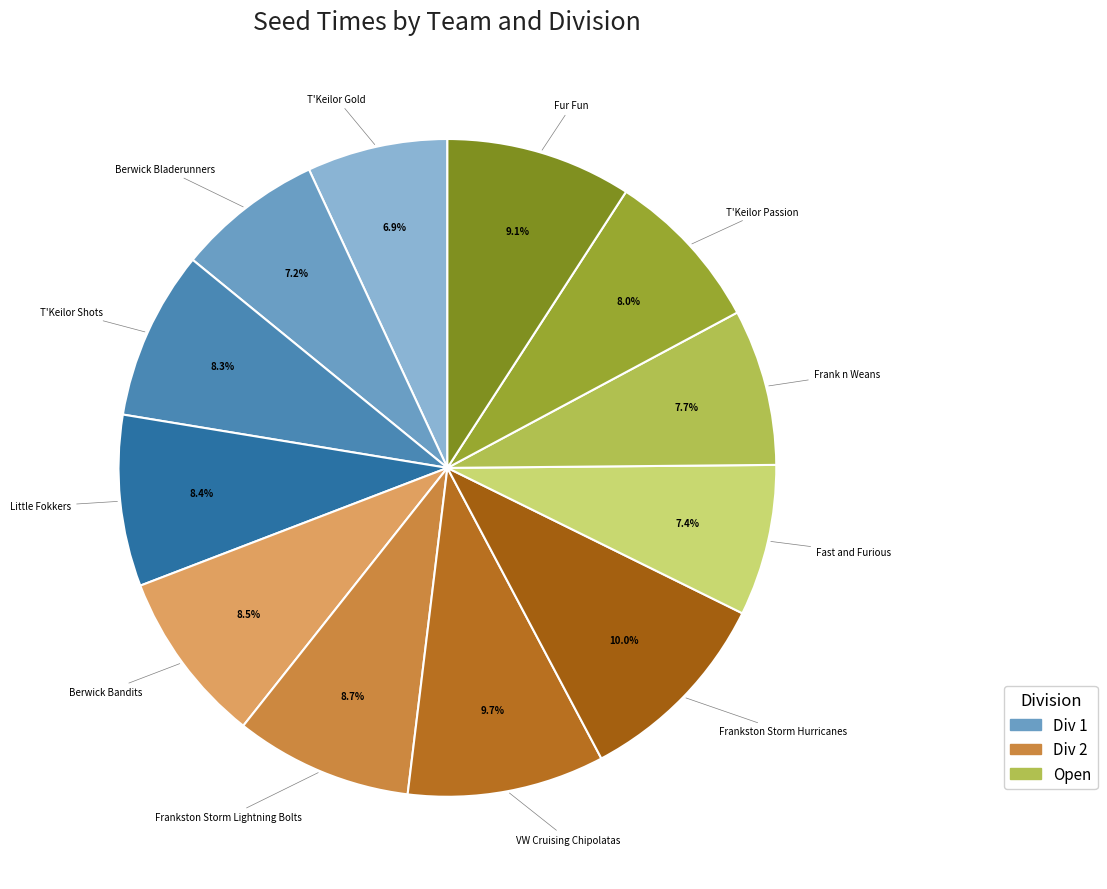

The VW Cruising Chipolatas slice represents 1% of the pie. True or false?

False